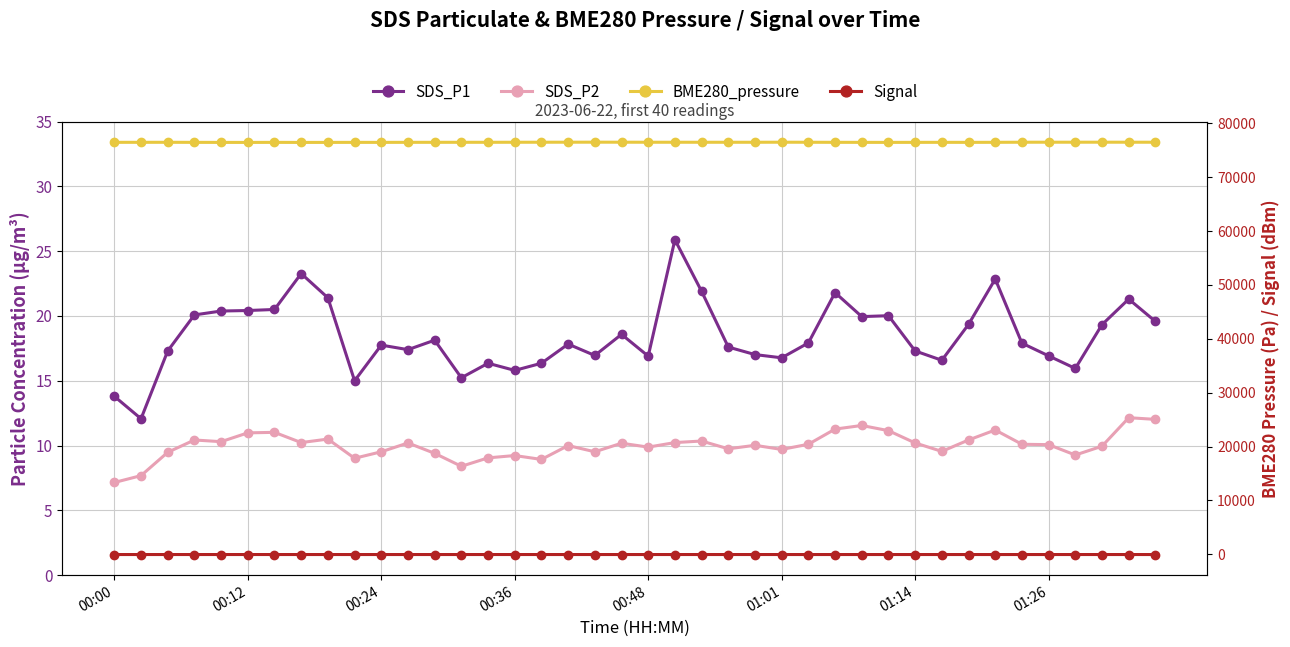

How many data points in BME280_pressure are above 76495?

21